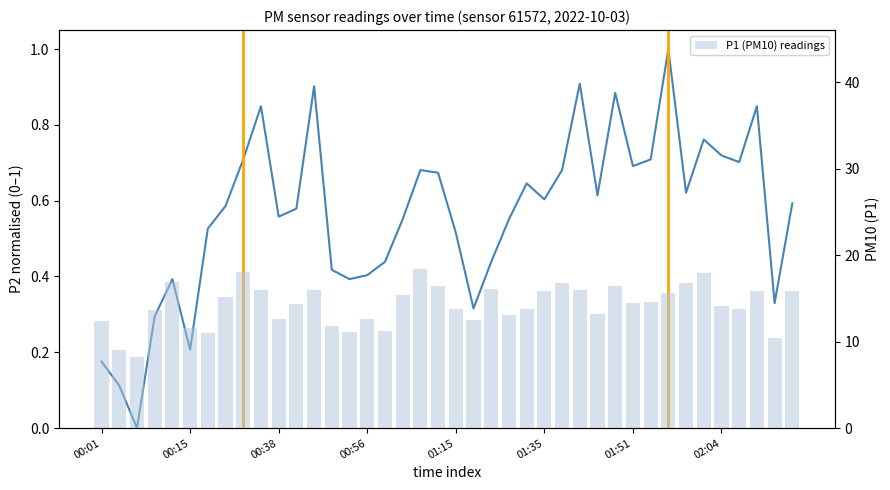

Reading right to left, what are all the values shown in this chart?

P2 (PM2.5, normalised): 0.6	0.3	0.8	0.7	0.7	0.8	0.6	1.0	0.7	0.7	0.9	0.6	0.9	0.7	0.6	0.6	0.6	0.4	0.3	0.5	0.7	0.7	0.6	0.4	0.4	0.4	0.4	0.9	0.6	0.6	0.8	0.7	0.6	0.5	0.2	0.4	0.3	0.0	0.1	0.2
P1 (PM10) readings: 15.8	10.4	15.8	13.8	14.1	17.9	16.7	15.7	14.6	14.4	16.5	13.2	16.0	16.7	15.9	13.8	13.1	16.1	12.6	13.8	16.4	18.4	15.4	11.2	12.7	11.2	11.8	15.9	14.3	12.7	16.0	18.0	15.1	11.0	11.5	16.8	13.7	8.2	9.1	12.3